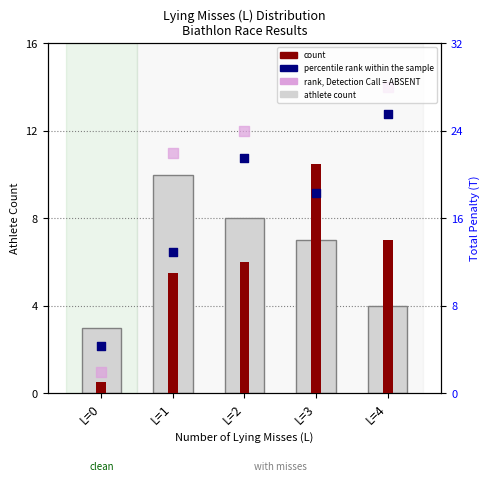

What is the total value across all series at L=3?

67.3